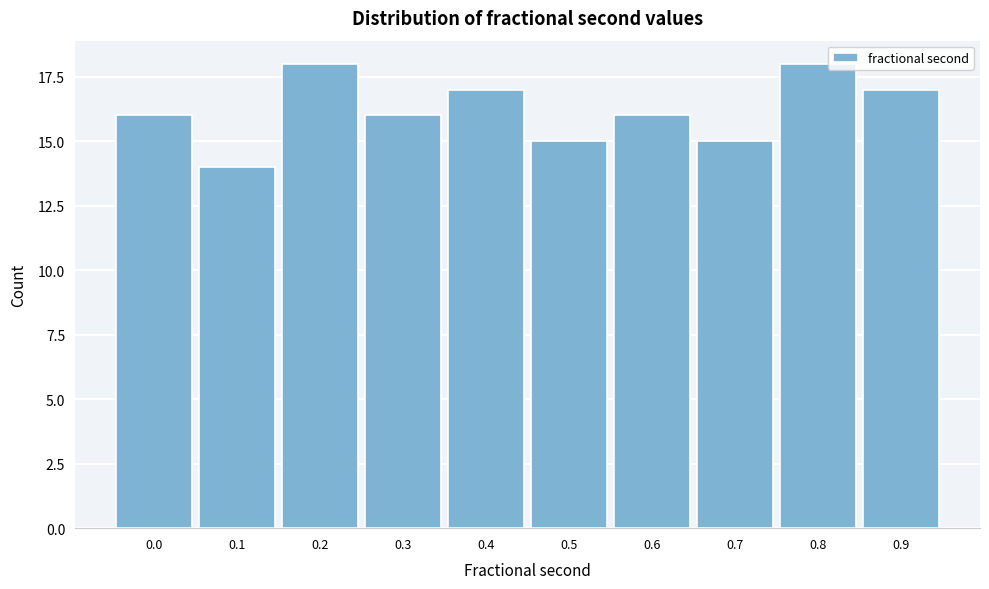

Reading right to left, what are all the values shown in this chart?

0.9=17	0.8=18	0.7=15	0.6=16	0.5=15	0.4=17	0.3=16	0.2=18	0.1=14	0.0=16